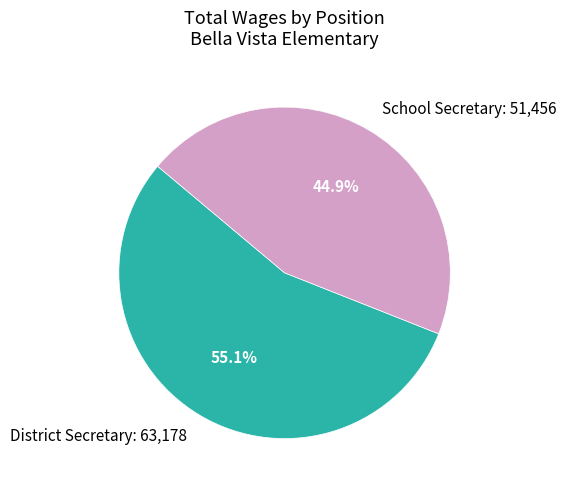

What percentage is the School Secretary slice, to the nearest percent?

45%